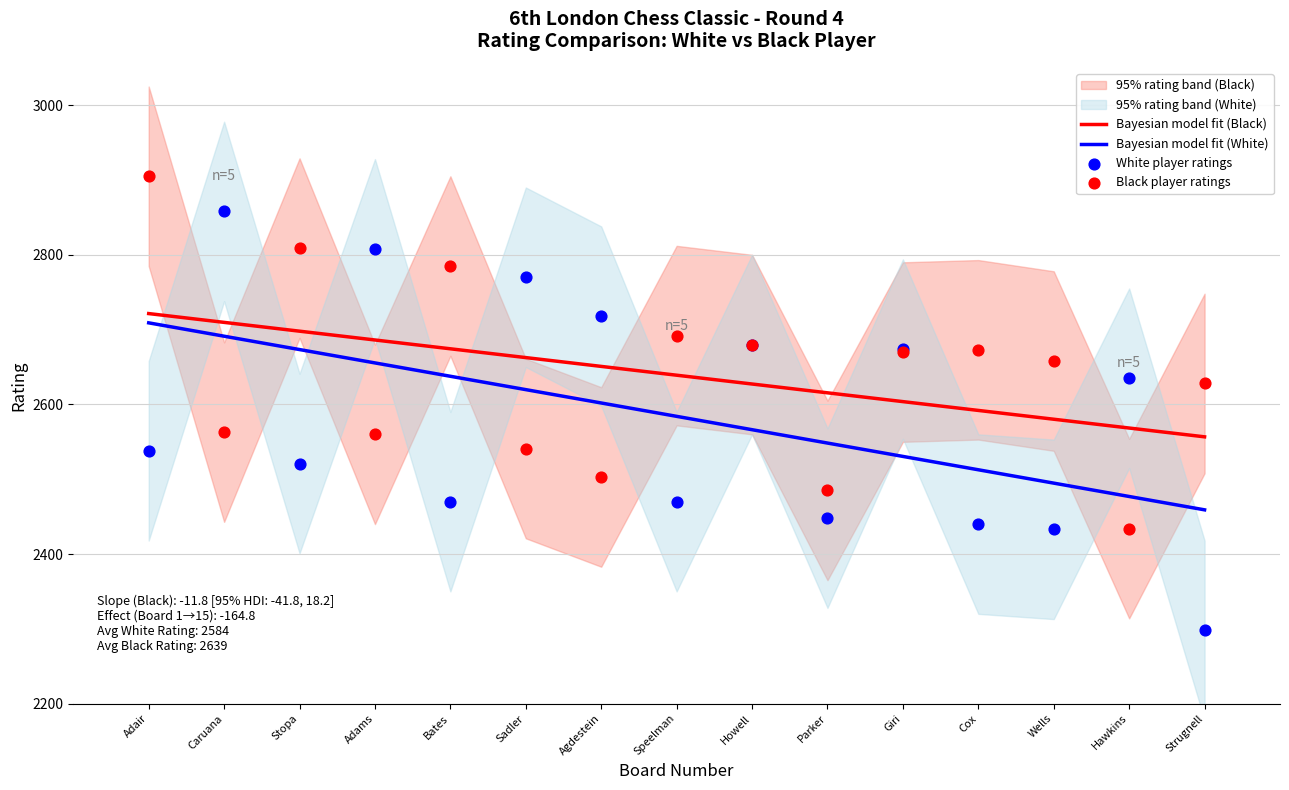

What is the total value across all series at Bates?

10567.0